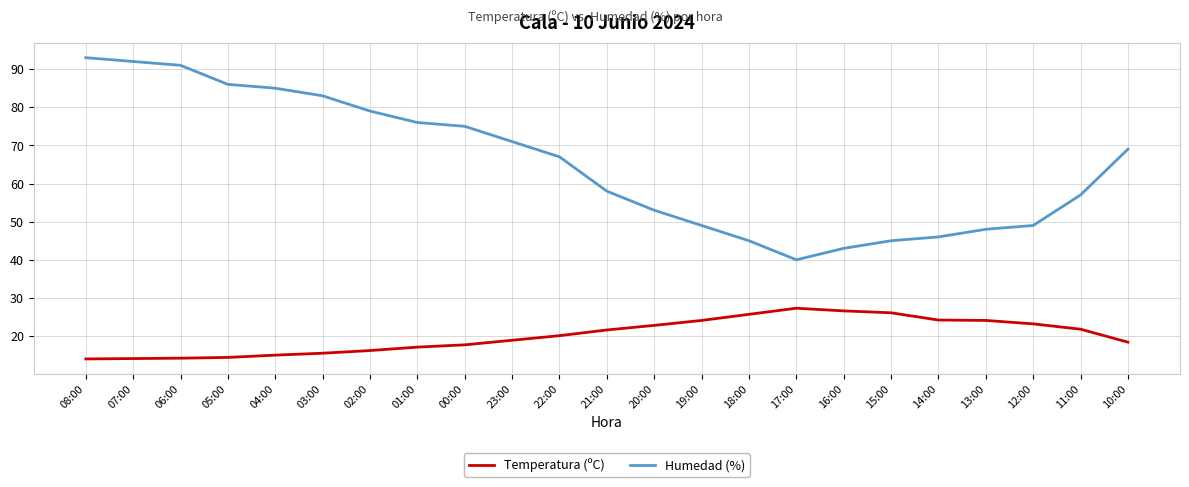

What is the sum of the Humedad (%) values at 13:00 and 11:00?

105.0